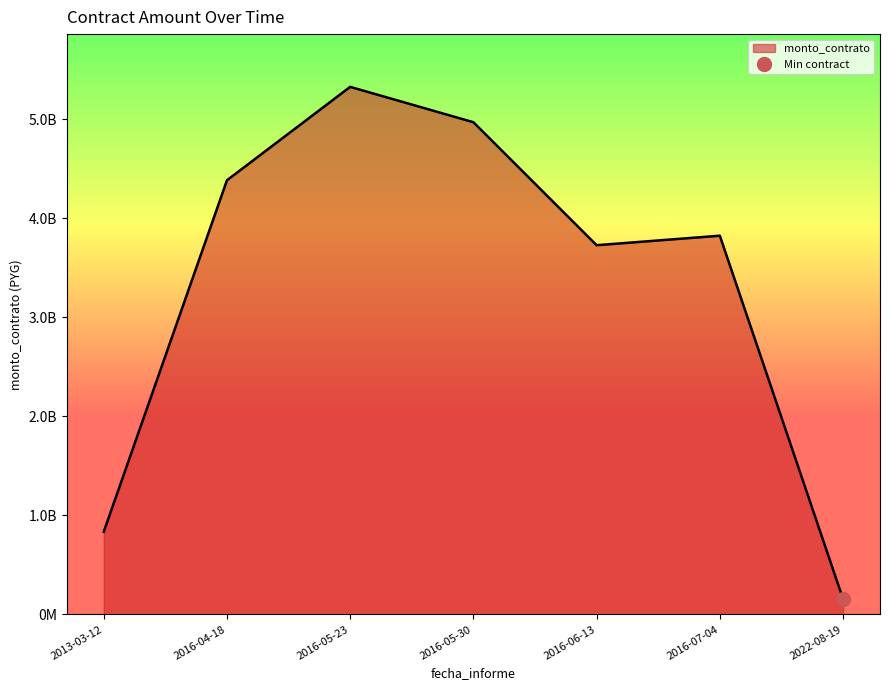

How many interior local peaks (higher than both neighbors) does the data have?

2